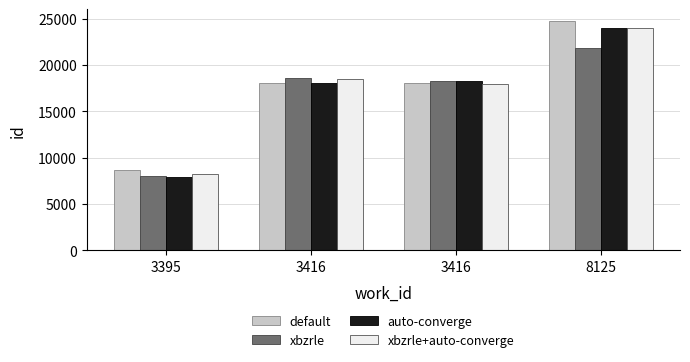

Count the number of data series in this chart.

4